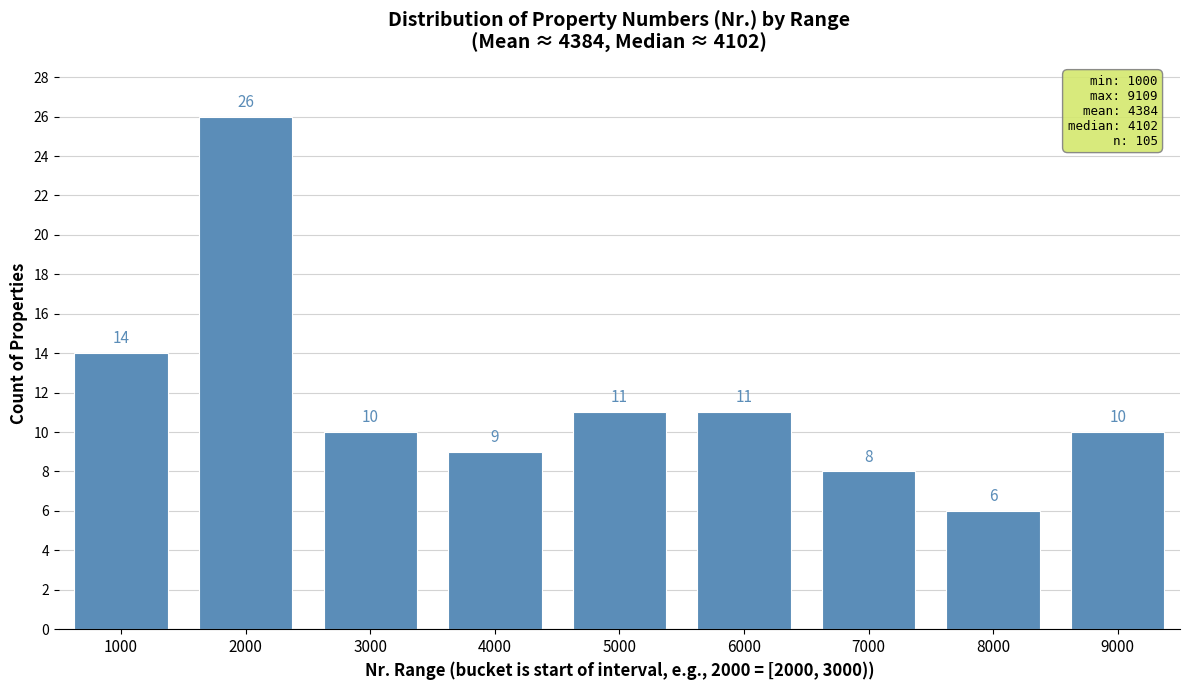

Reading left to right, what are all the values shown in this chart?

14	26	10	9	11	11	8	6	10